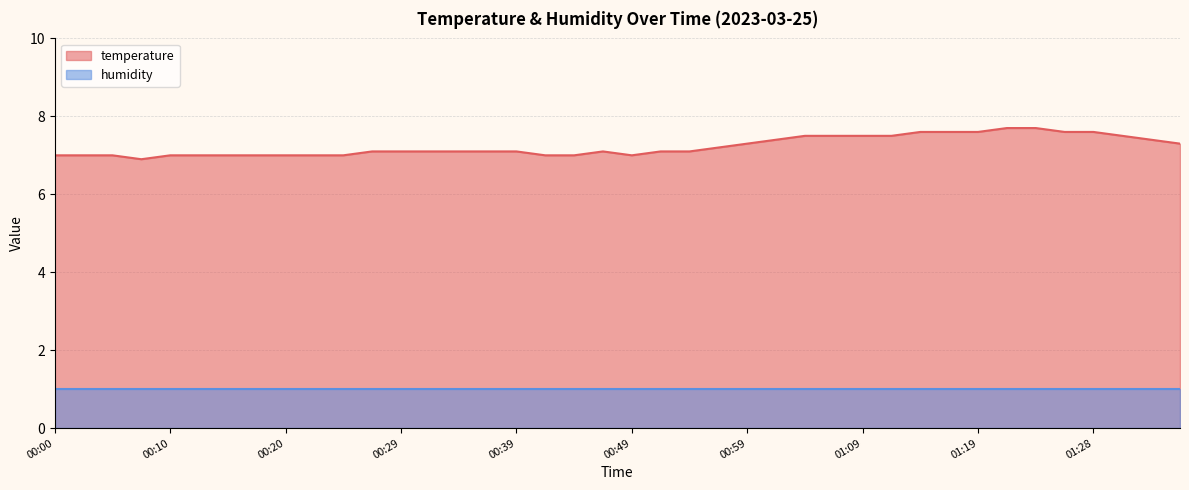

Is it true that the value at 01:16 is 13.3?

False